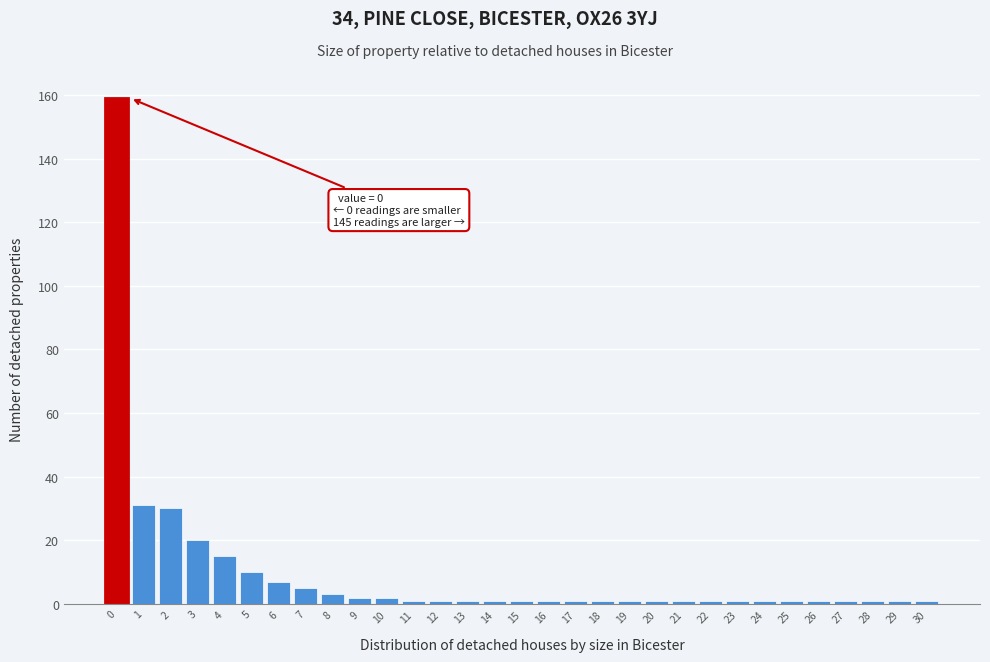

What is the difference between the maximum and second lowest values?

158